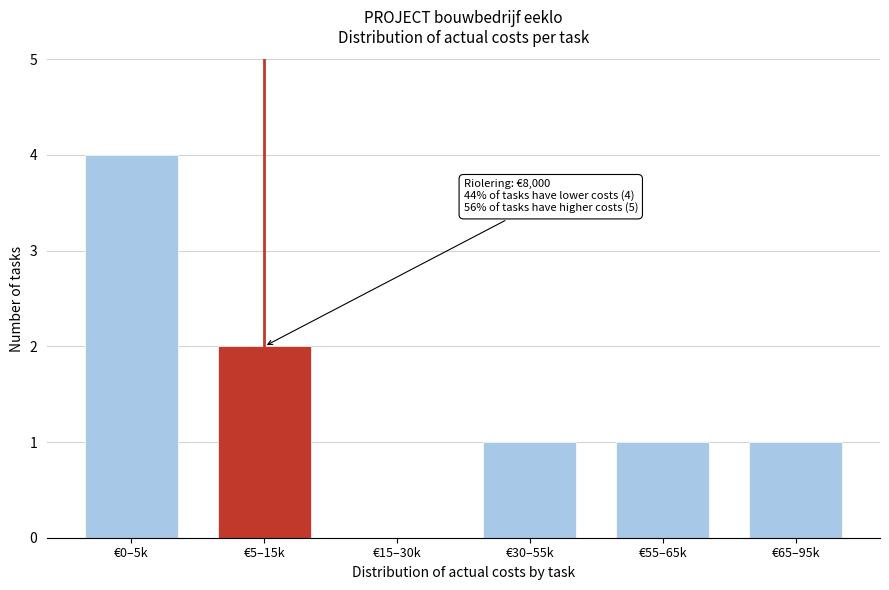

Reading right to left, what are all the values shown in this chart?

€65–95k=1	€55–65k=1	€30–55k=1	€15–30k=0	€5–15k=2	€0–5k=4